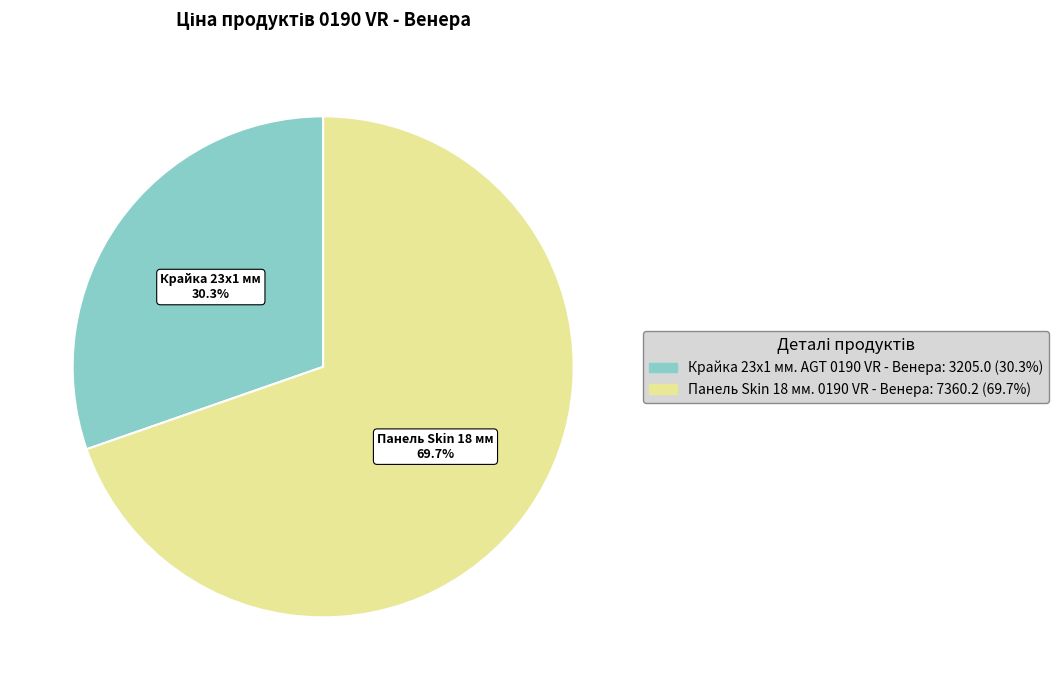

True or false: Крайка 23x1 мм. AGT 0190 VR - Венера accounts for 44% of the total.

False